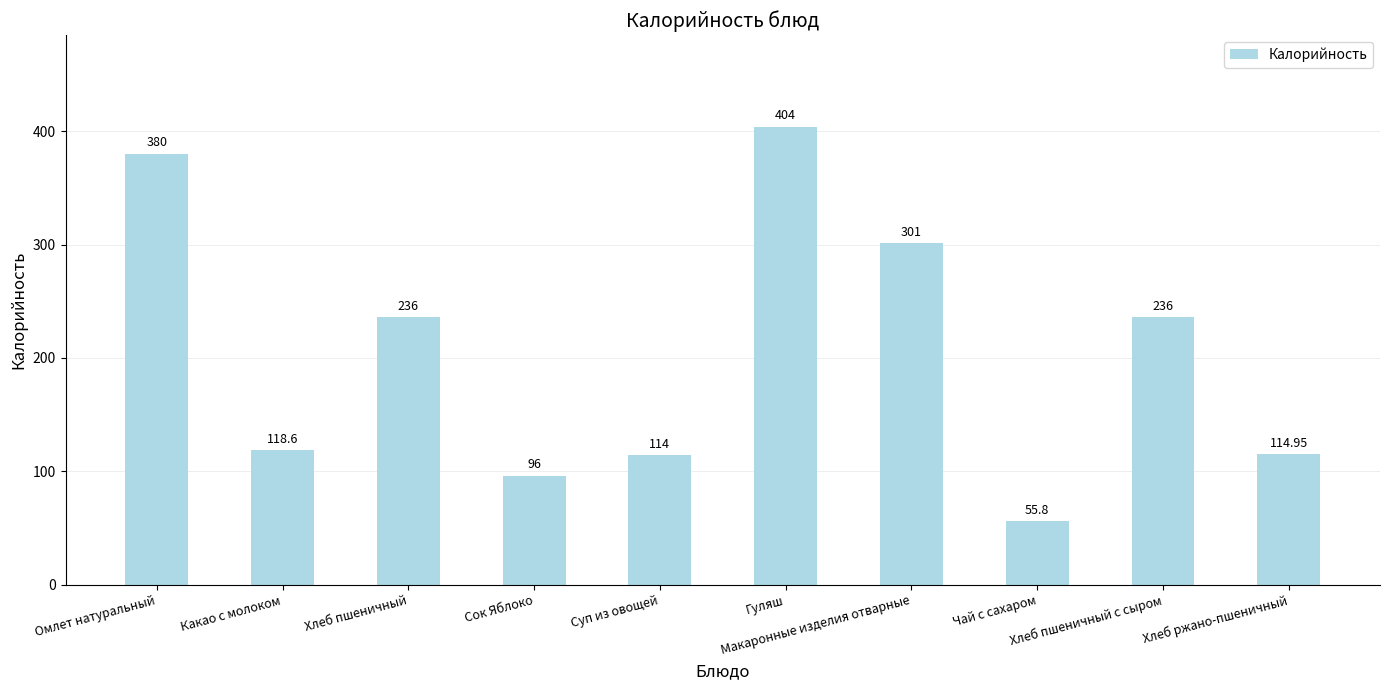

What is the difference between the second highest and second lowest values?

284.0